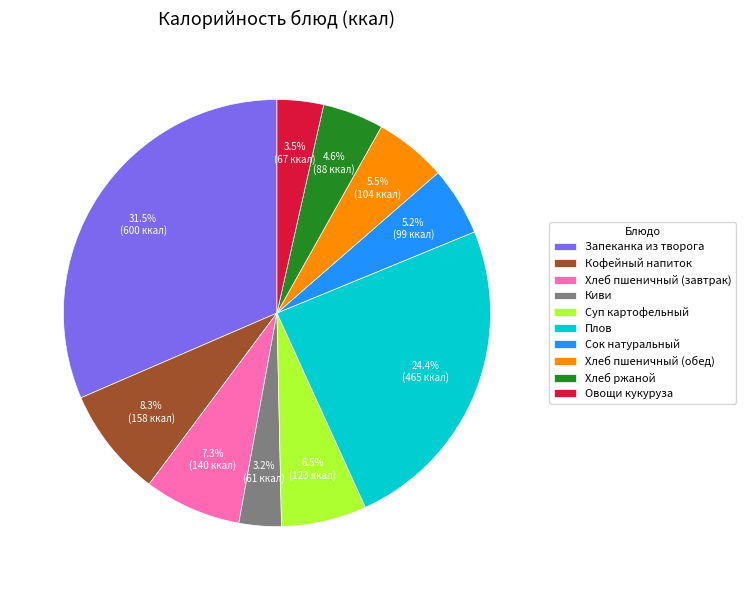

What percentage do Хлеб пшеничный (обед) and Киви together represent?

8.7%